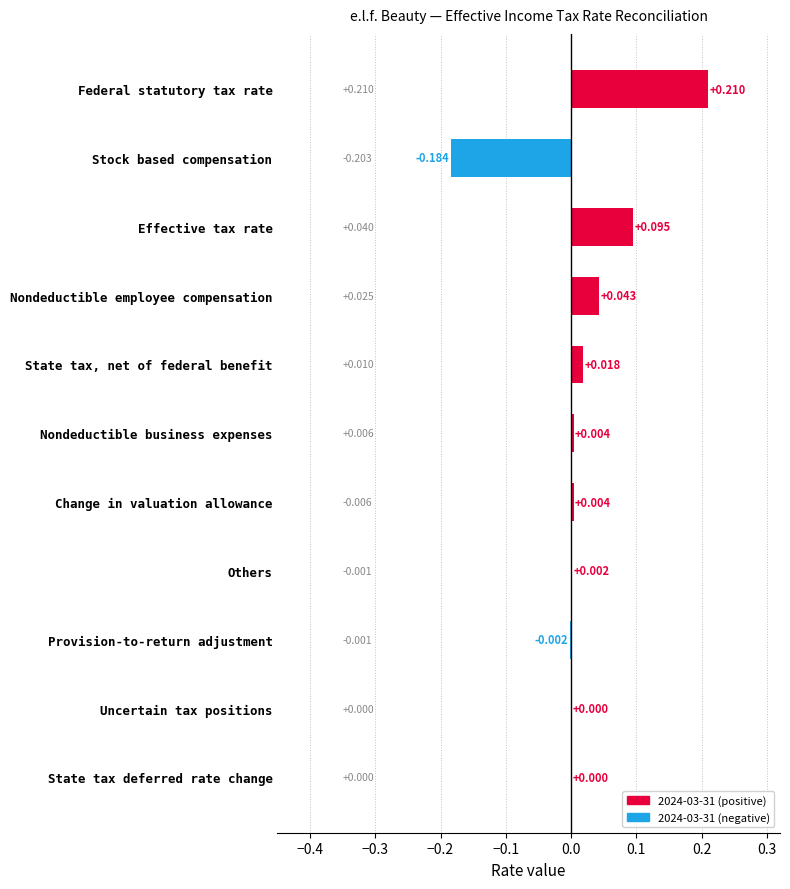

Which label corresponds to the largest value in the chart?

Federal statutory tax rate